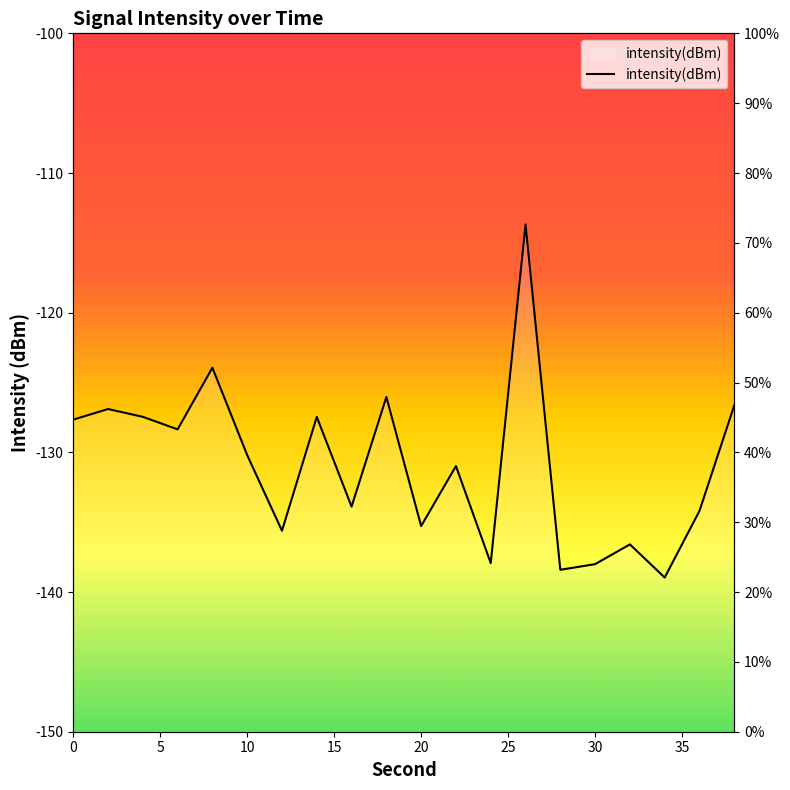

What is the difference between the values at 6 and 14?

0.9